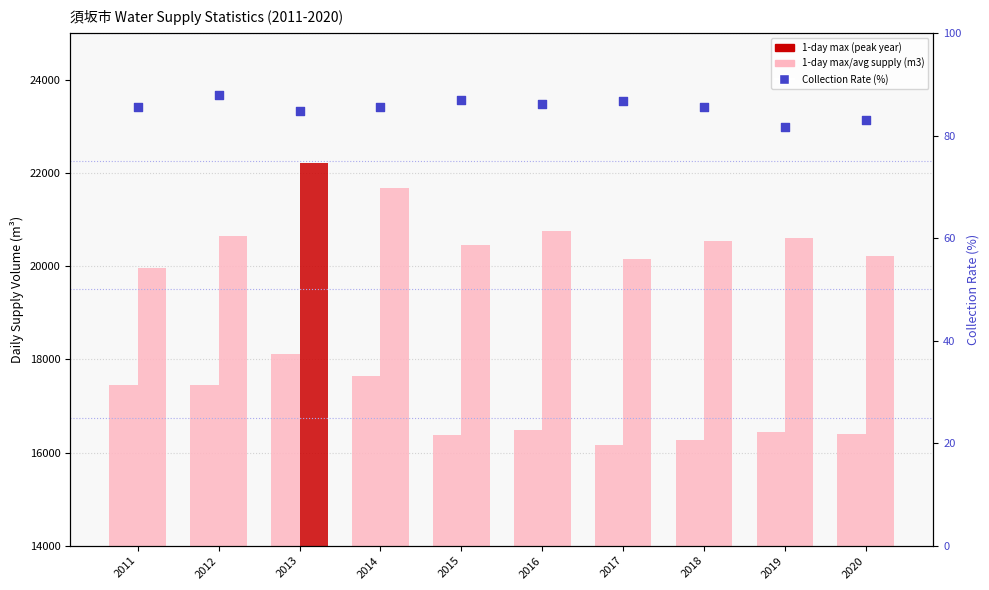

Which series has the largest total across all categories?

1-day max supply (m3)